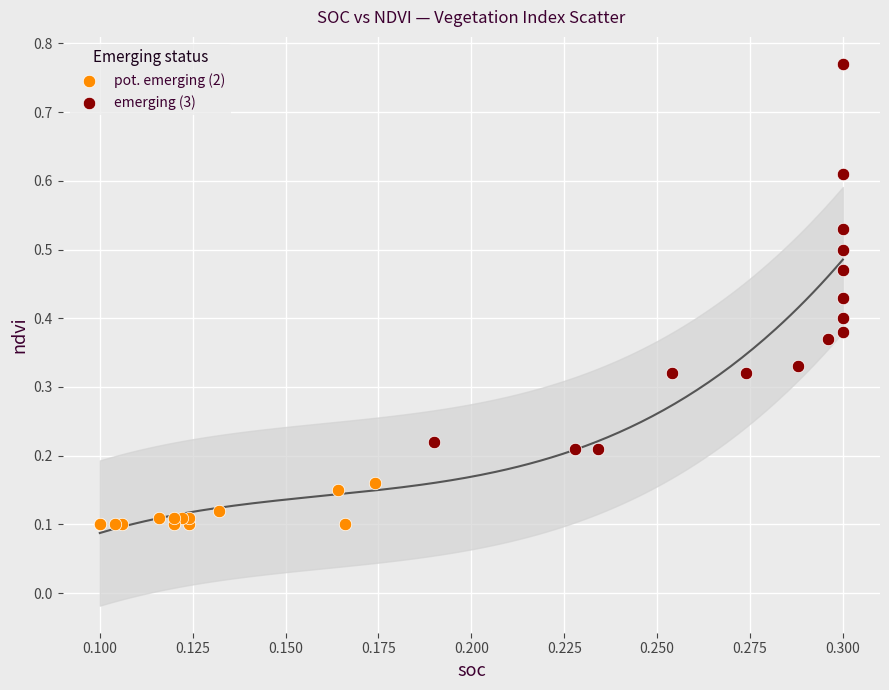

Which series has the widest spread of Y values?

emerging (3)